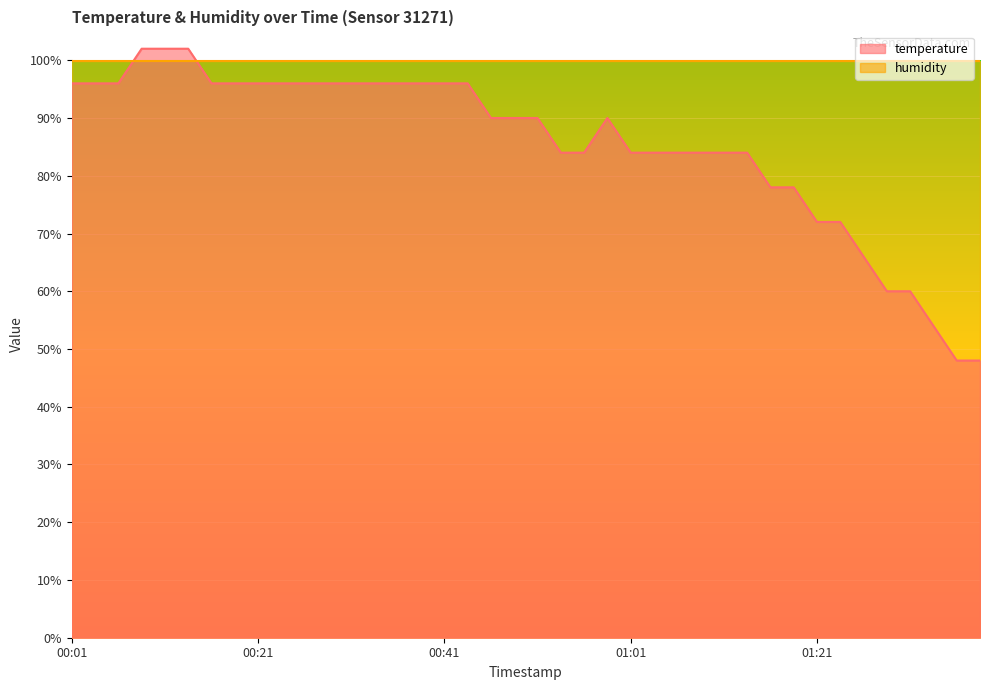

True or false: the data shows 105 at 01:23.

False